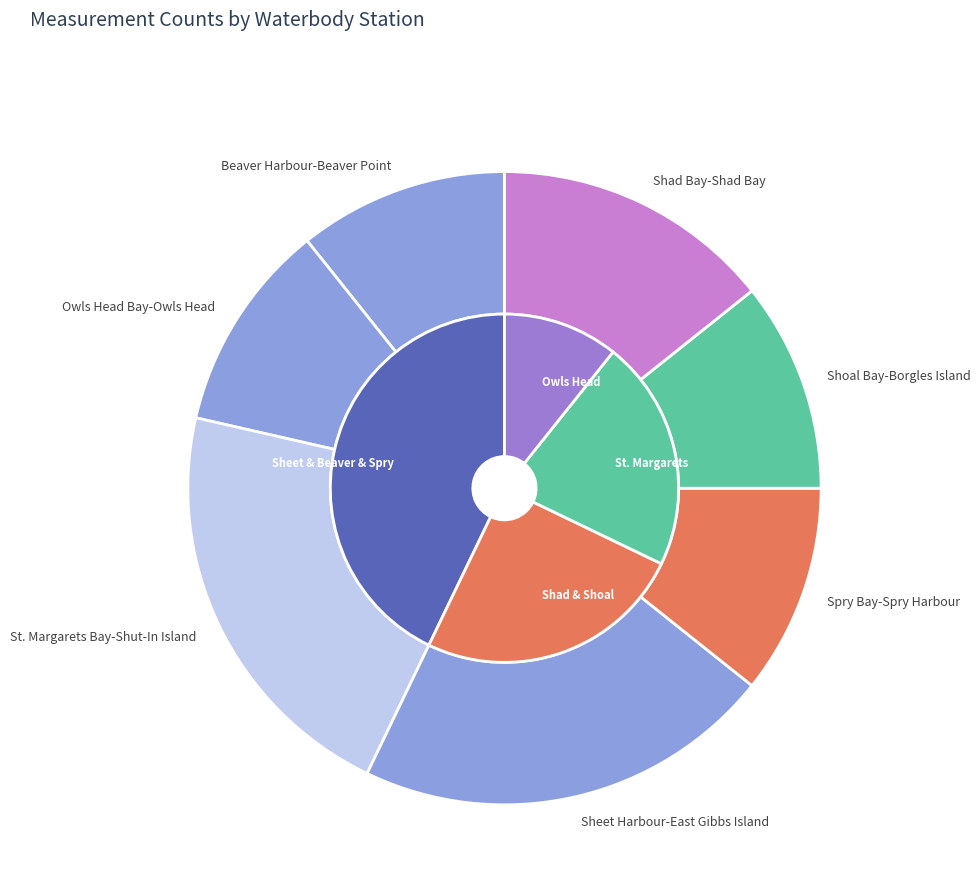

What is the total percentage of Beaver Harbour-Beaver Point and Owls Head Bay-Owls Head?

21.4%